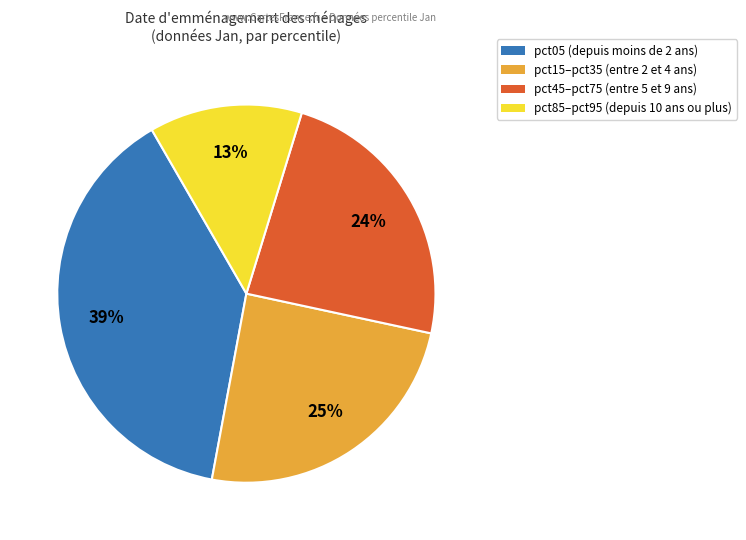

Is there a majority slice in this chart?

No